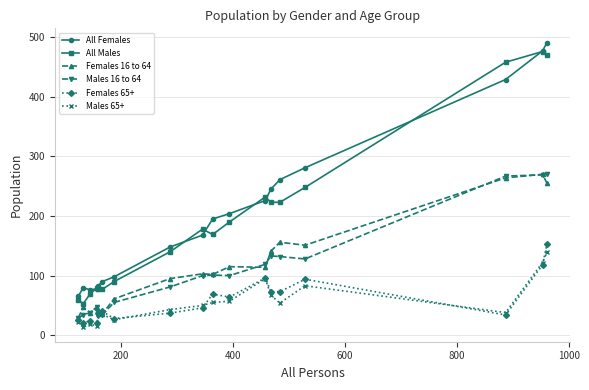

How many lines are shown in the chart?

6